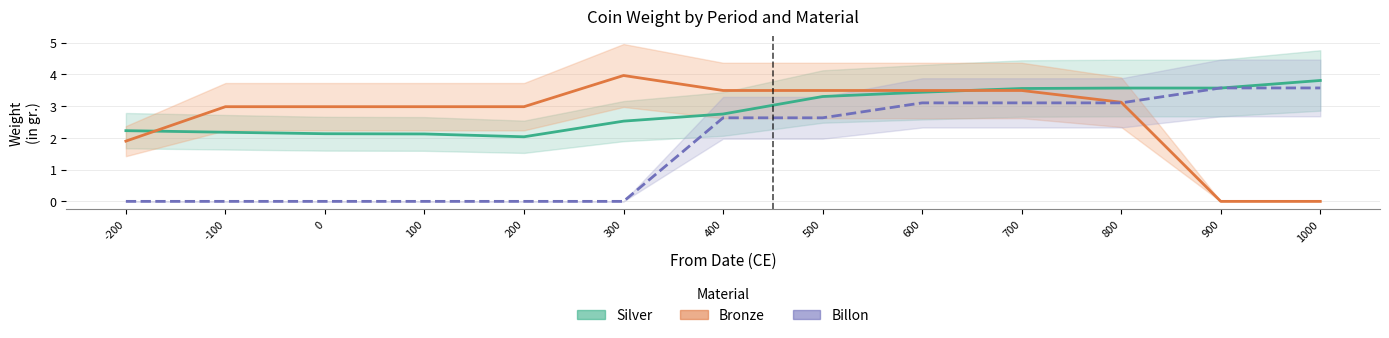

After their last crossing, which series has the higher values: Billon or Bronze?

Billon